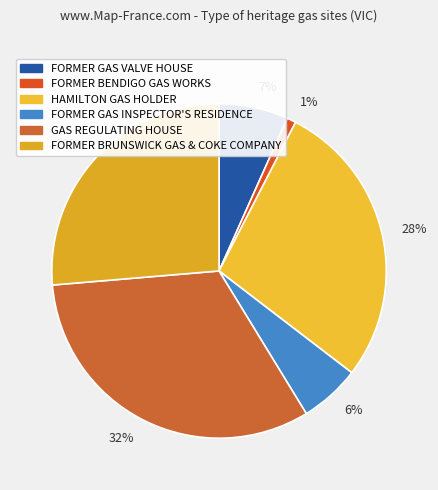

Rank the categories by value from lowest to highest.

1%, 6%, 7%, 26%, 28%, 32%